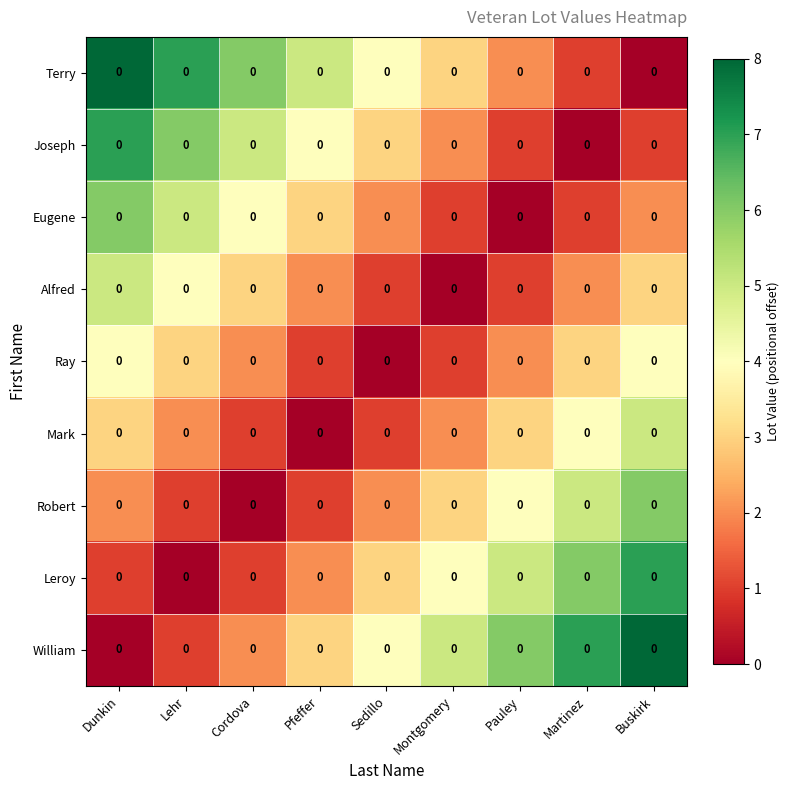

Count the number of data series in this chart.

9